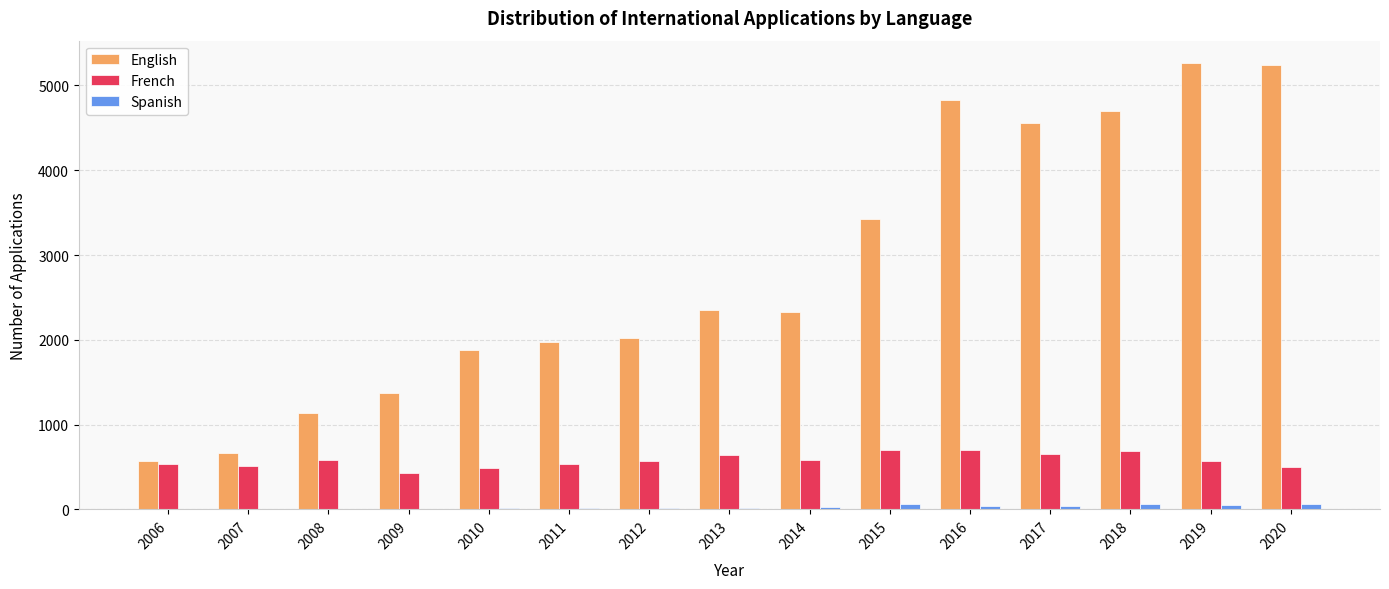

Does the chart contain stacked bars?

No